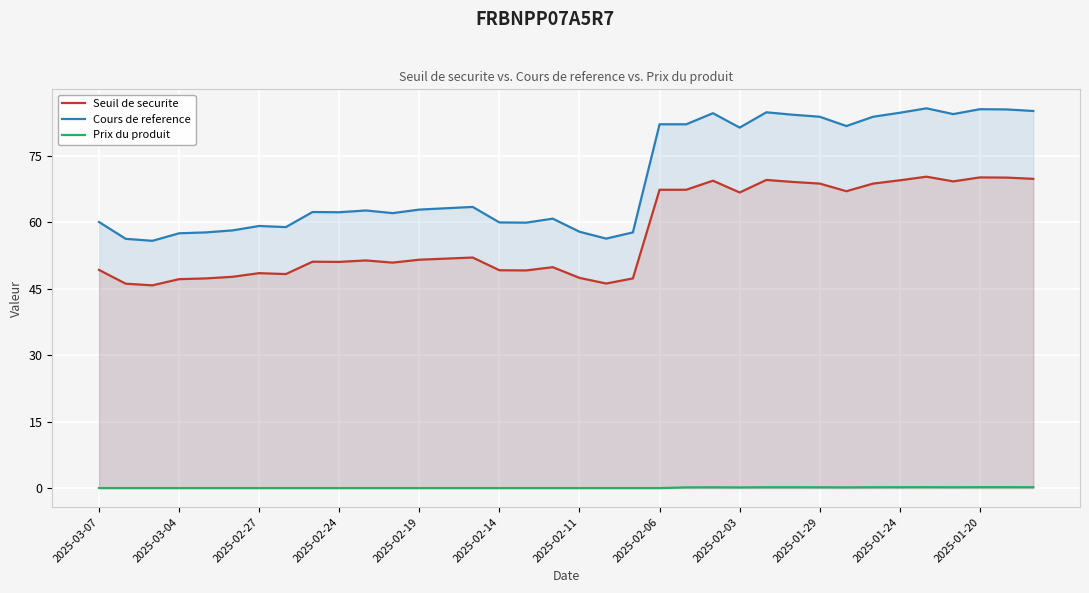

How many values in the Prix du produit series exceed 0?

14